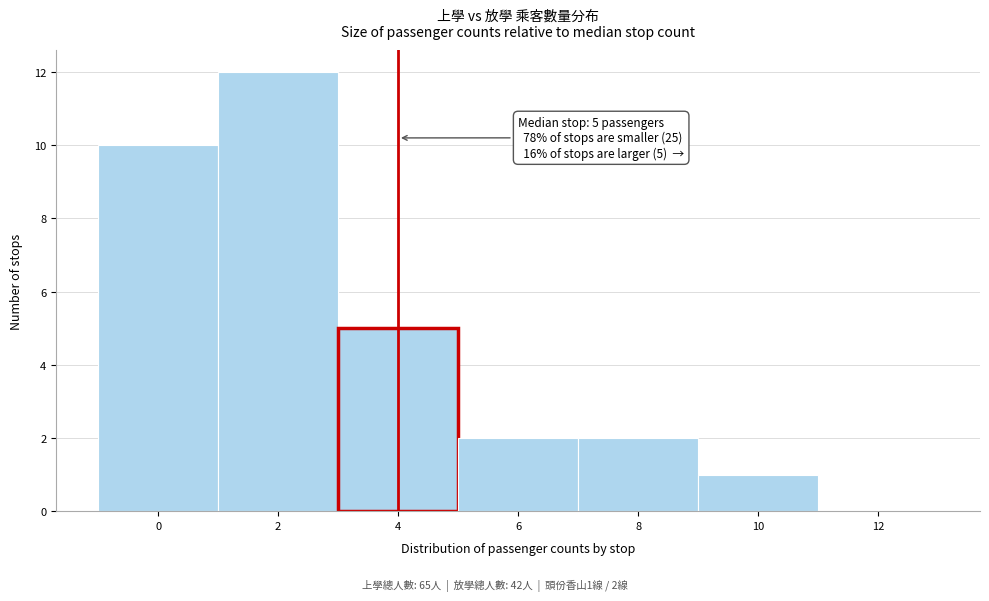

Reading left to right, what are all the values shown in this chart?

0=10	2=12	4=5	6=2	8=2	10=1	12=0